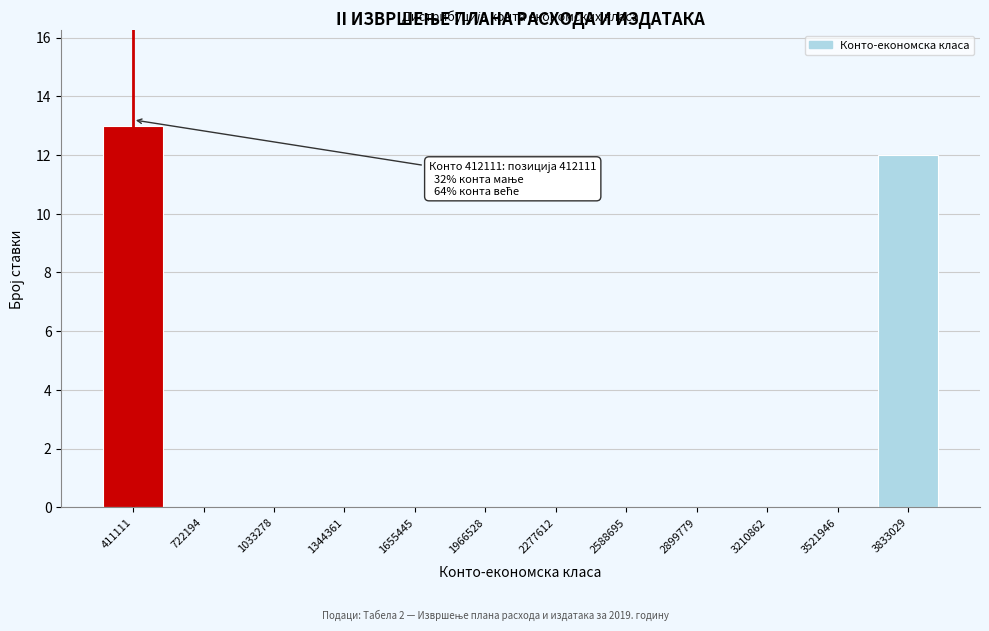

Reading right to left, list all the values displayed in this chart.

3833029=12	3521946=0	3210862=0	2899779=0	2588695=0	2277612=0	1966528=0	1655445=0	1344361=0	1033278=0	722194=0	411111=13